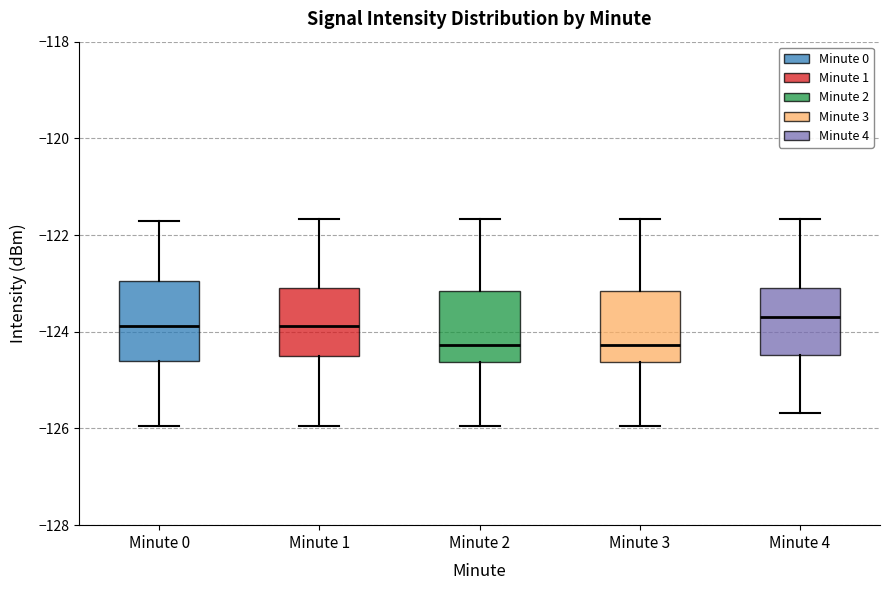

Where is the upper edge of the box for Minute 3 on the y-axis? The values are not printed on the chart, so give them approximately, as read against the axis.

-123.2